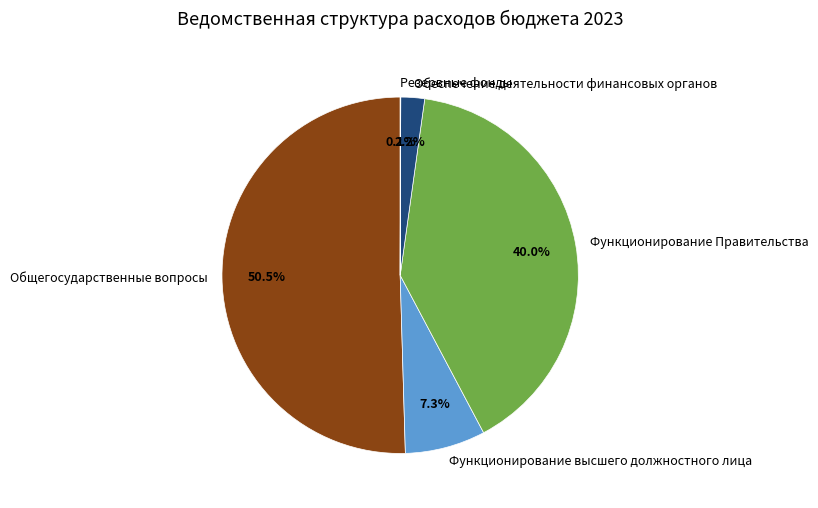

Between Функционирование высшего должностного лица and Обеспечение деятельности финансовых органов, which is larger?

Функционирование высшего должностного лица